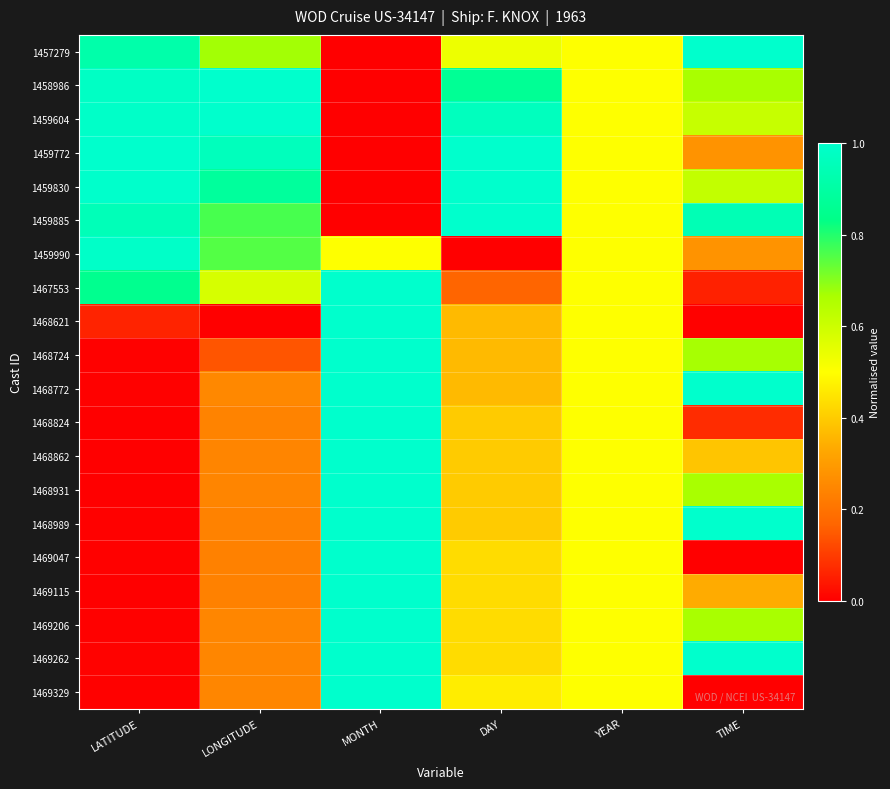

Reading left to right, list all the values displayed in this chart.

1457279: LATITUDE=0.9	LONGITUDE=0.7	MONTH=0.0	DAY=0.5	YEAR=0.5	TIME=1.0
1458986: LATITUDE=1.0	LONGITUDE=1.0	MONTH=0.0	DAY=0.9	YEAR=0.5	TIME=0.7
1459604: LATITUDE=1.0	LONGITUDE=1.0	MONTH=0.0	DAY=1.0	YEAR=0.5	TIME=0.6
1459772: LATITUDE=1.0	LONGITUDE=1.0	MONTH=0.0	DAY=1.0	YEAR=0.5	TIME=0.3
1459830: LATITUDE=1.0	LONGITUDE=0.9	MONTH=0.0	DAY=1.0	YEAR=0.5	TIME=0.6
1459885: LATITUDE=1.0	LONGITUDE=0.8	MONTH=0.0	DAY=1.0	YEAR=0.5	TIME=0.9
1459990: LATITUDE=1.0	LONGITUDE=0.8	MONTH=0.5	DAY=0.0	YEAR=0.5	TIME=0.3
1467553: LATITUDE=0.9	LONGITUDE=0.6	MONTH=1.0	DAY=0.2	YEAR=0.5	TIME=0.1
1468621: LATITUDE=0.1	LONGITUDE=0.0	MONTH=1.0	DAY=0.4	YEAR=0.5	TIME=0.0
1468724: LATITUDE=0.0	LONGITUDE=0.1	MONTH=1.0	DAY=0.4	YEAR=0.5	TIME=0.7
1468772: LATITUDE=0.0	LONGITUDE=0.3	MONTH=1.0	DAY=0.4	YEAR=0.5	TIME=1.0
1468824: LATITUDE=0.0	LONGITUDE=0.2	MONTH=1.0	DAY=0.4	YEAR=0.5	TIME=0.1
1468862: LATITUDE=0.0	LONGITUDE=0.2	MONTH=1.0	DAY=0.4	YEAR=0.5	TIME=0.4
1468931: LATITUDE=0.0	LONGITUDE=0.2	MONTH=1.0	DAY=0.4	YEAR=0.5	TIME=0.7
1468989: LATITUDE=0.0	LONGITUDE=0.2	MONTH=1.0	DAY=0.4	YEAR=0.5	TIME=1.0
1469047: LATITUDE=0.0	LONGITUDE=0.2	MONTH=1.0	DAY=0.4	YEAR=0.5	TIME=0.0
1469115: LATITUDE=0.0	LONGITUDE=0.2	MONTH=1.0	DAY=0.4	YEAR=0.5	TIME=0.3
1469206: LATITUDE=0.0	LONGITUDE=0.2	MONTH=1.0	DAY=0.4	YEAR=0.5	TIME=0.7
1469262: LATITUDE=0.0	LONGITUDE=0.2	MONTH=1.0	DAY=0.4	YEAR=0.5	TIME=1.0
1469329: LATITUDE=0.0	LONGITUDE=0.2	MONTH=1.0	DAY=0.5	YEAR=0.5	TIME=0.0